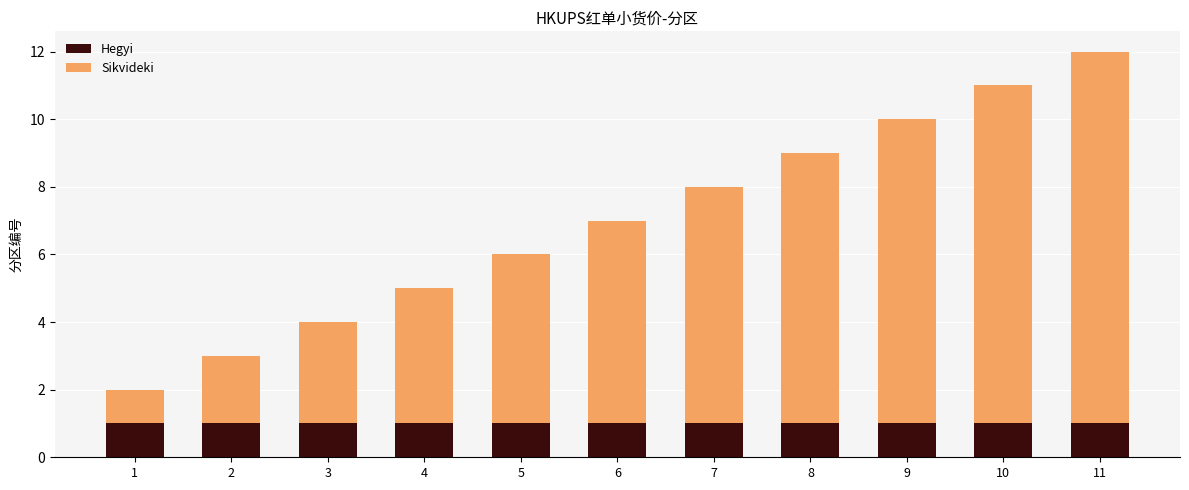

The value of Hegyi at 8 is 2. True or false?

False